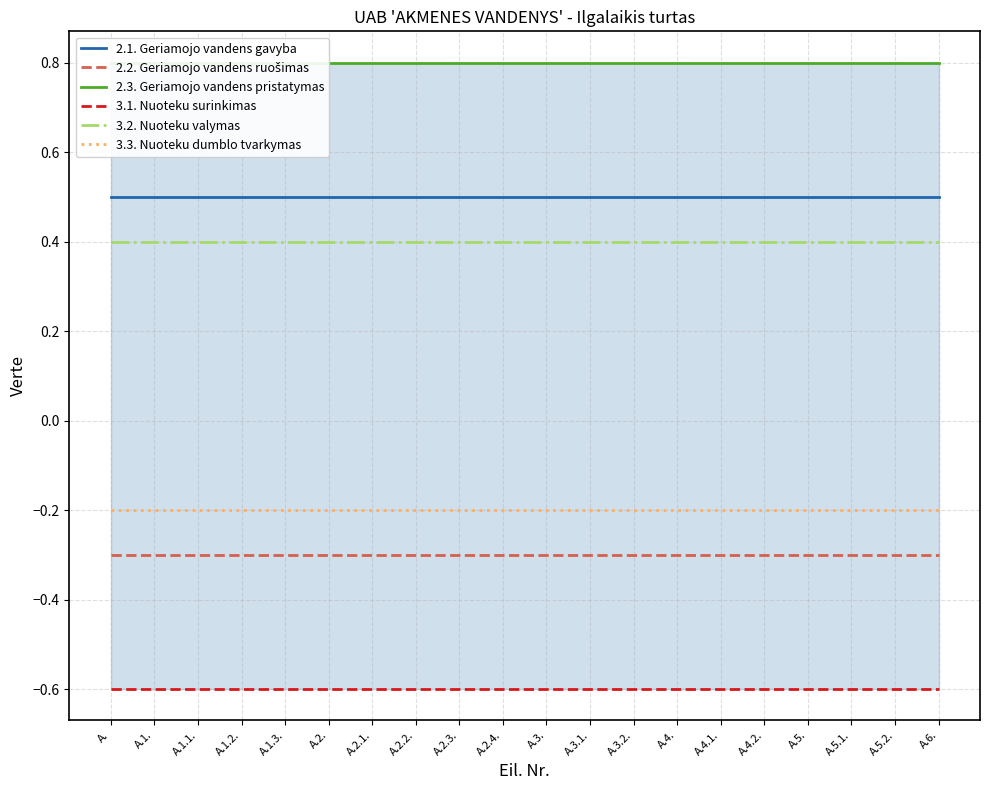

True or false: 2.1. Geriamojo vandens gavyba has a value of 0.5 at A.2.2..

True